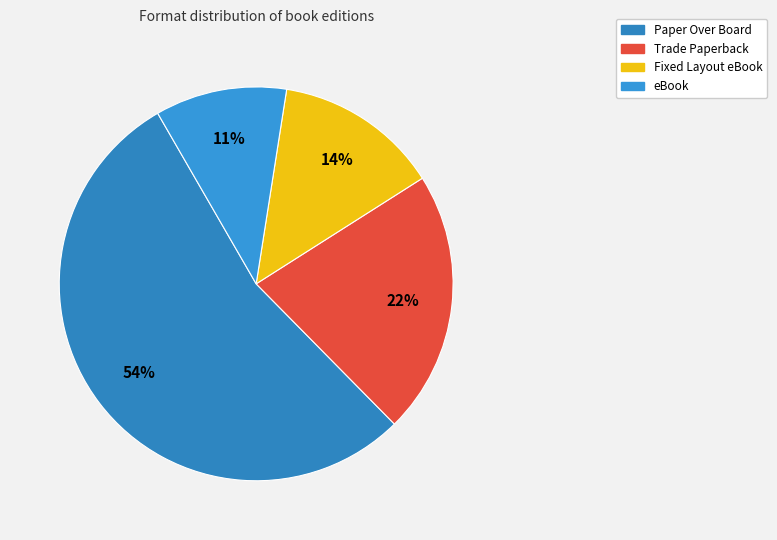

Combined, do Paper Over Board and eBook account for over 50%?

Yes